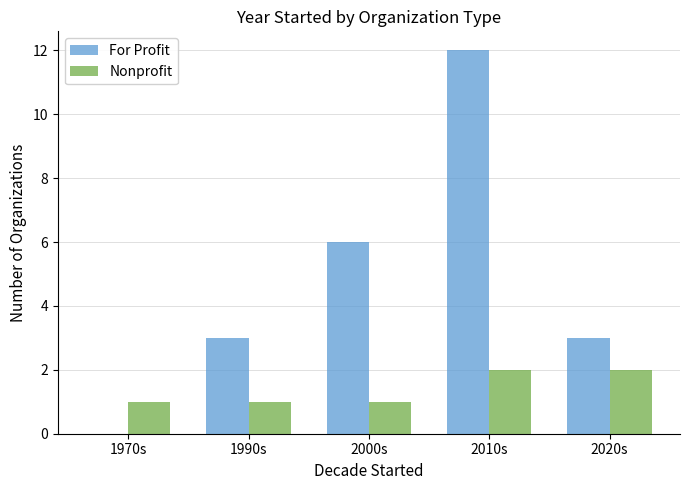

At which category does the chart reach its peak across all series?

2010s